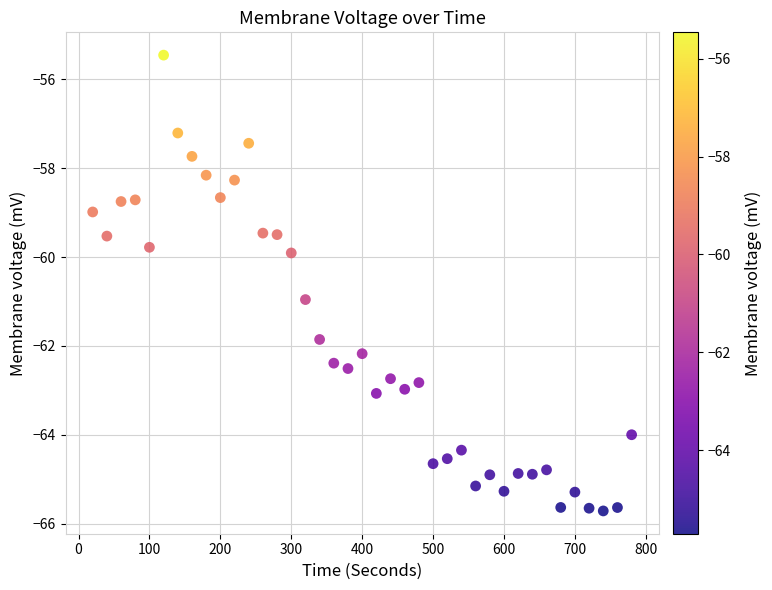

What is the range of X values (max minus min)?

760.0